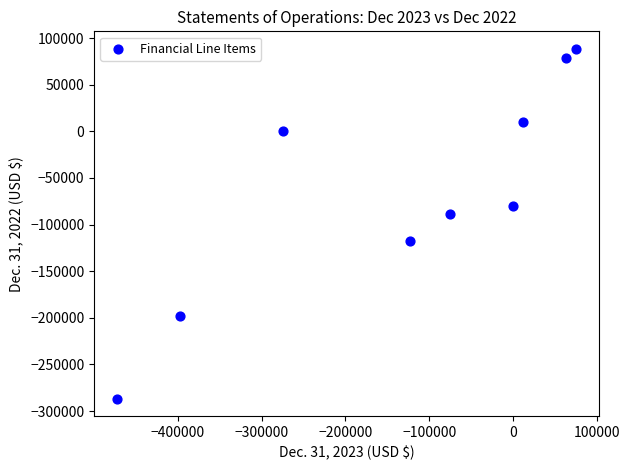

What Y value in the scatter plot is closest to -99107?

-88414